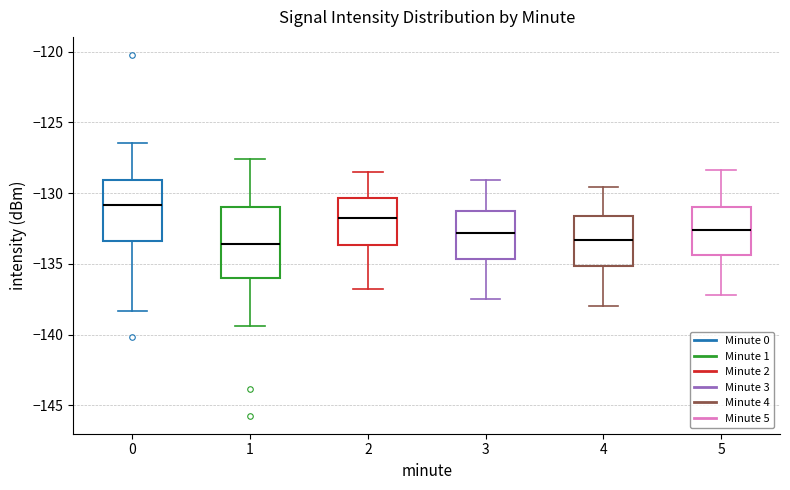

Where does the upper whisker of the box at x = 0 end on the y-axis? The values are not printed on the chart, so give them approximately, as read against the axis.

-126.5